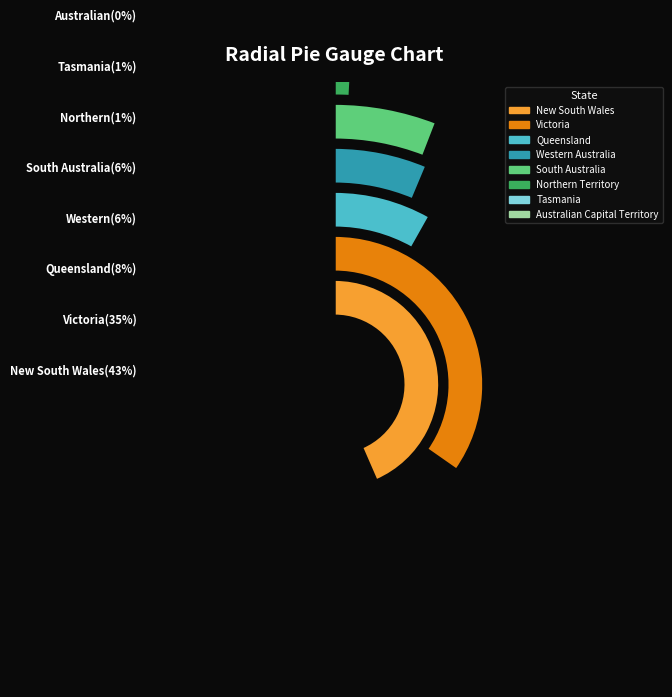

To the nearest percent, what portion does Northern Territory represent?

1%